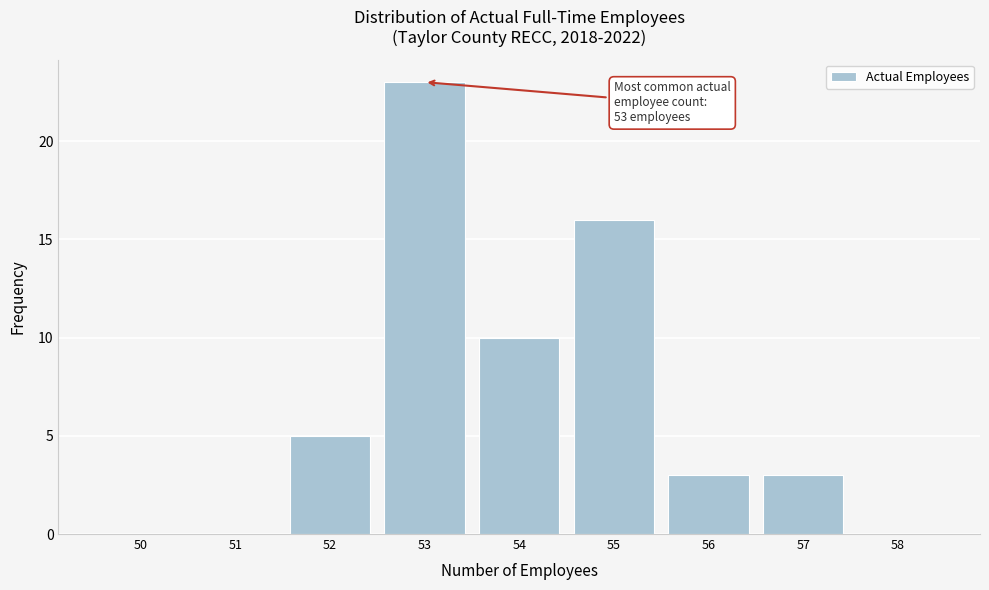

Reading left to right, what are all the values shown in this chart?

50=0	51=0	52=5	53=23	54=10	55=16	56=3	57=3	58=0